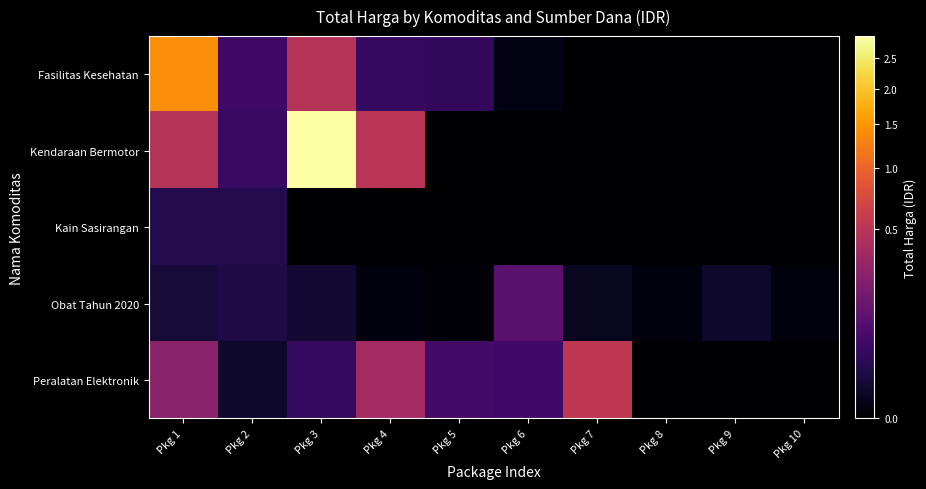

At which category is the sum across all series the highest?

Pkg 3